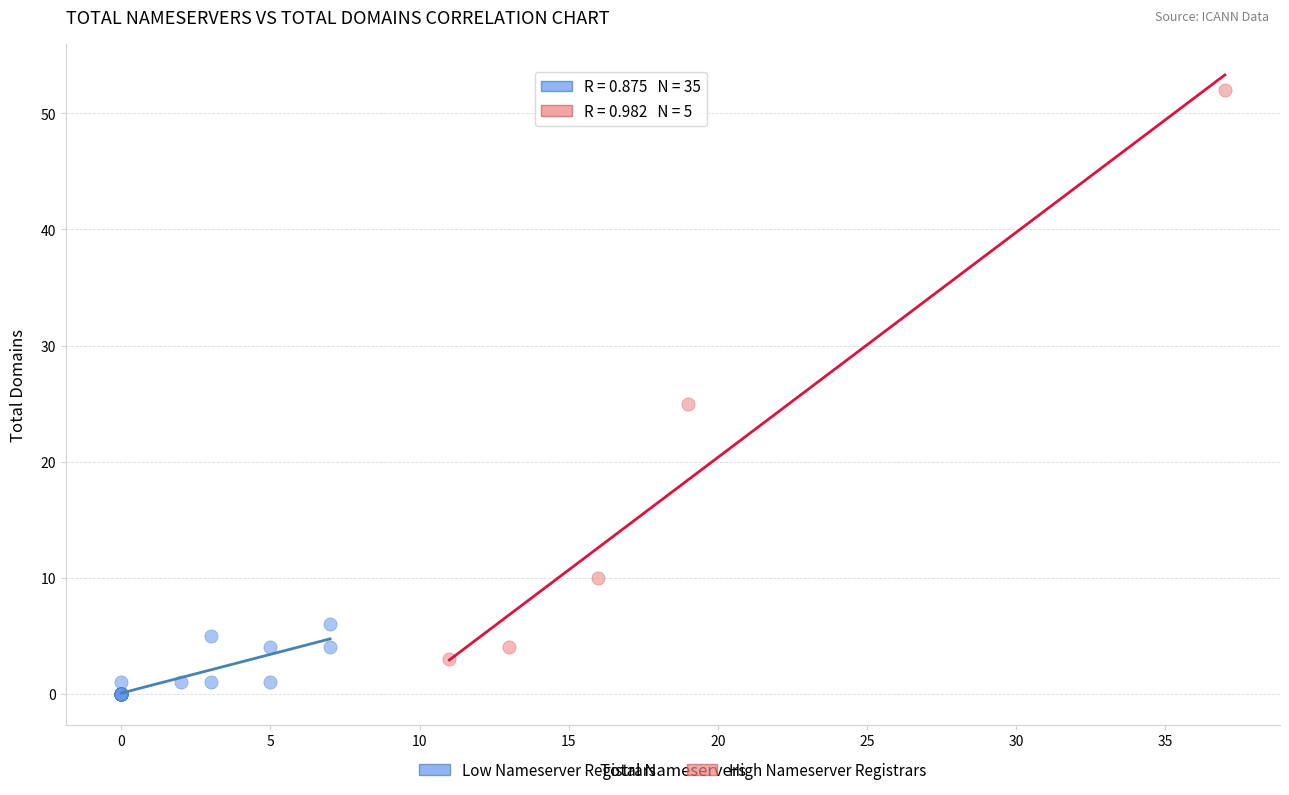

Which series reaches the maximum Y coordinate?

High Nameserver Registrars